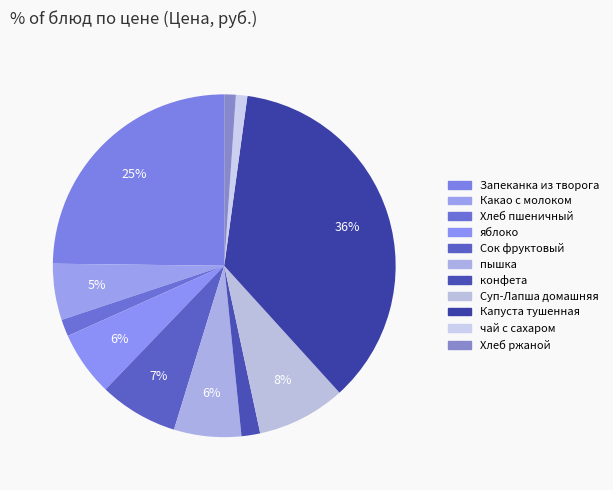

Does any single category account for the majority?

No